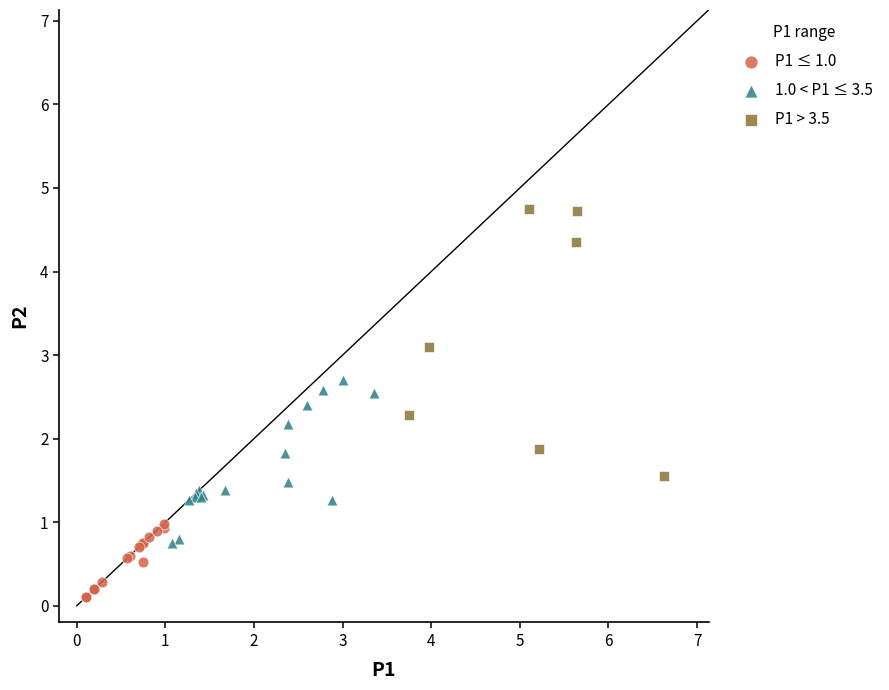

Which series reaches the minimum Y coordinate?

P1 ≤ 1.0